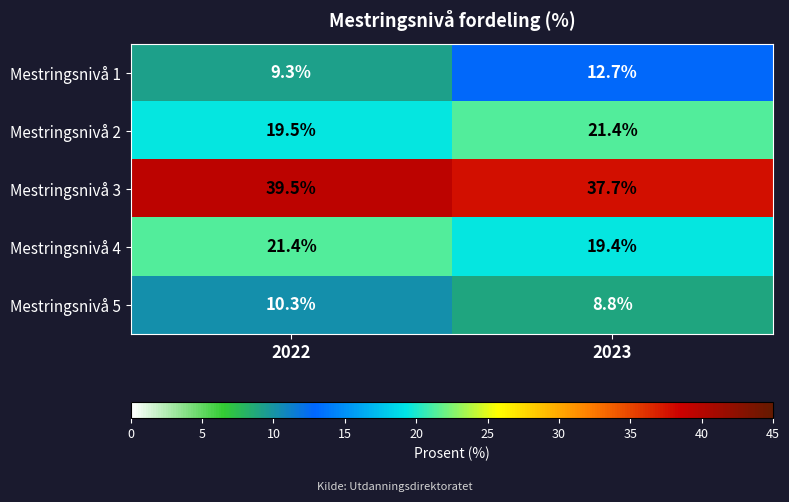

Which series has the largest range (max minus min)?

Mestringsnivå 1